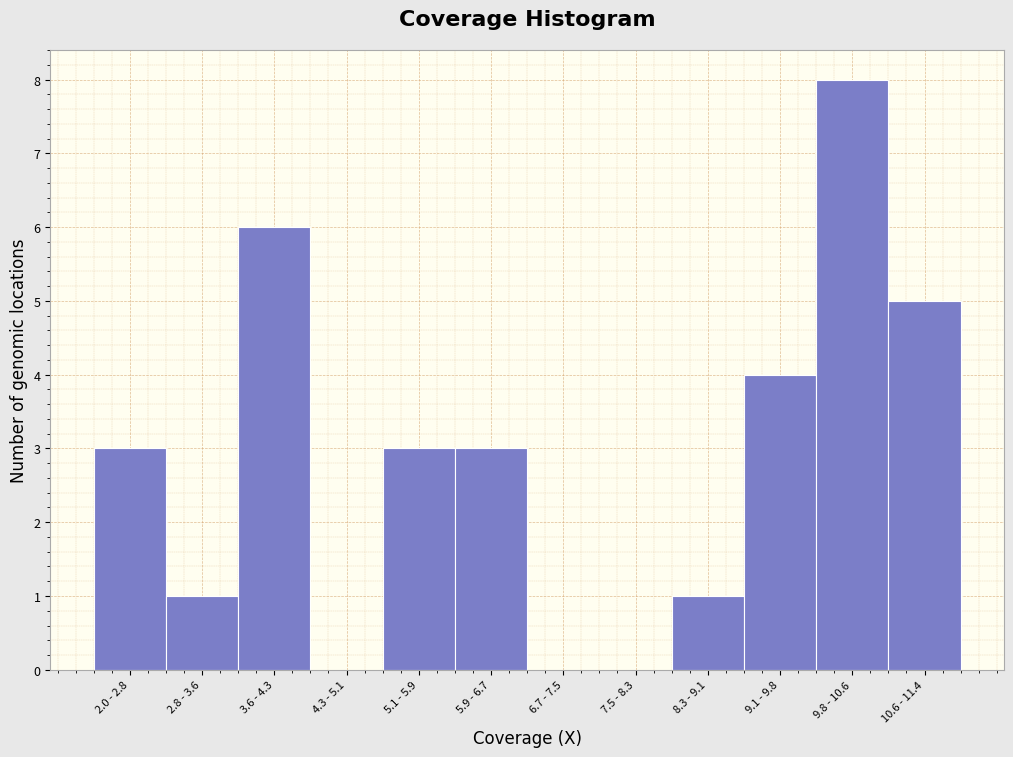

Reading left to right, list all the values displayed in this chart.

2.0 - 2.8=3	2.8 - 3.6=1	3.6 - 4.3=6	4.3 - 5.1=0	5.1 - 5.9=3	5.9 - 6.7=3	6.7 - 7.5=0	7.5 - 8.3=0	8.3 - 9.1=1	9.1 - 9.8=4	9.8 - 10.6=8	10.6 - 11.4=5